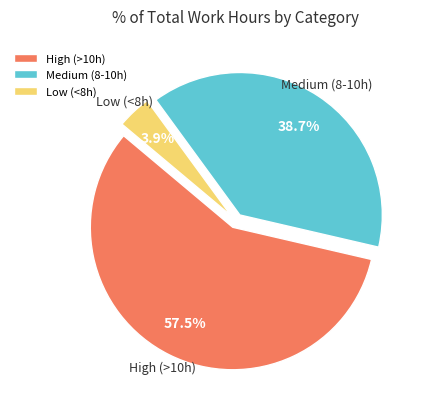

Do Medium (8-10h) and Low (<8h) together represent more than half of the pie?

No